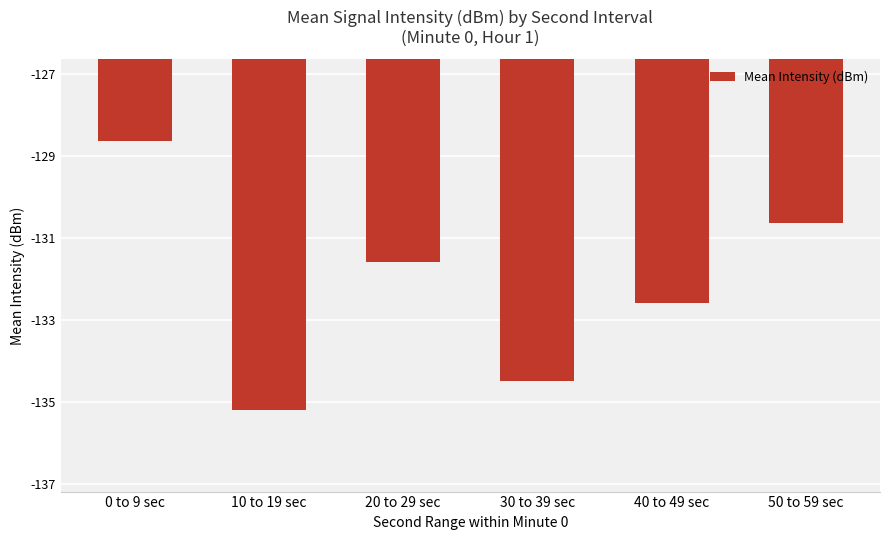

Which has a higher value, 10 to 19 sec or 20 to 29 sec?

20 to 29 sec